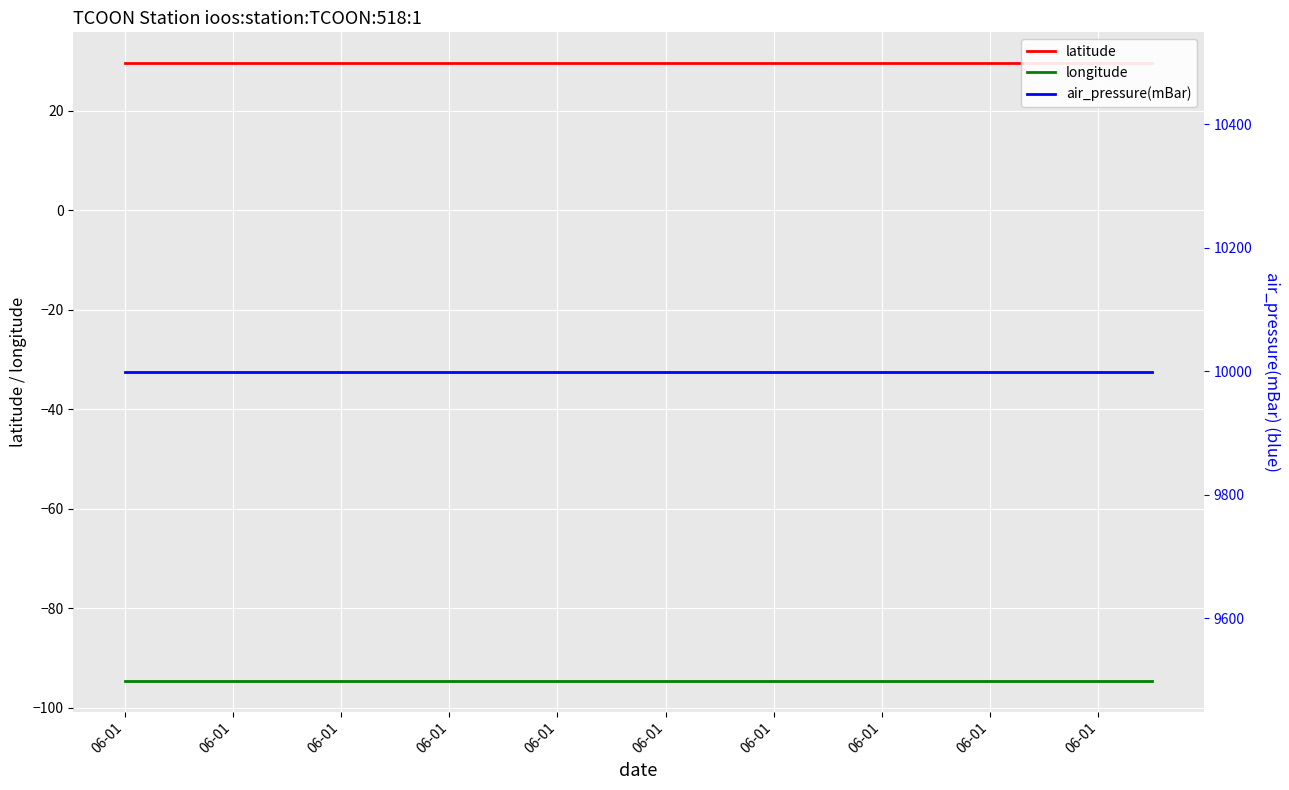

The latitude series shows 29.5 at 15. True or false?

True